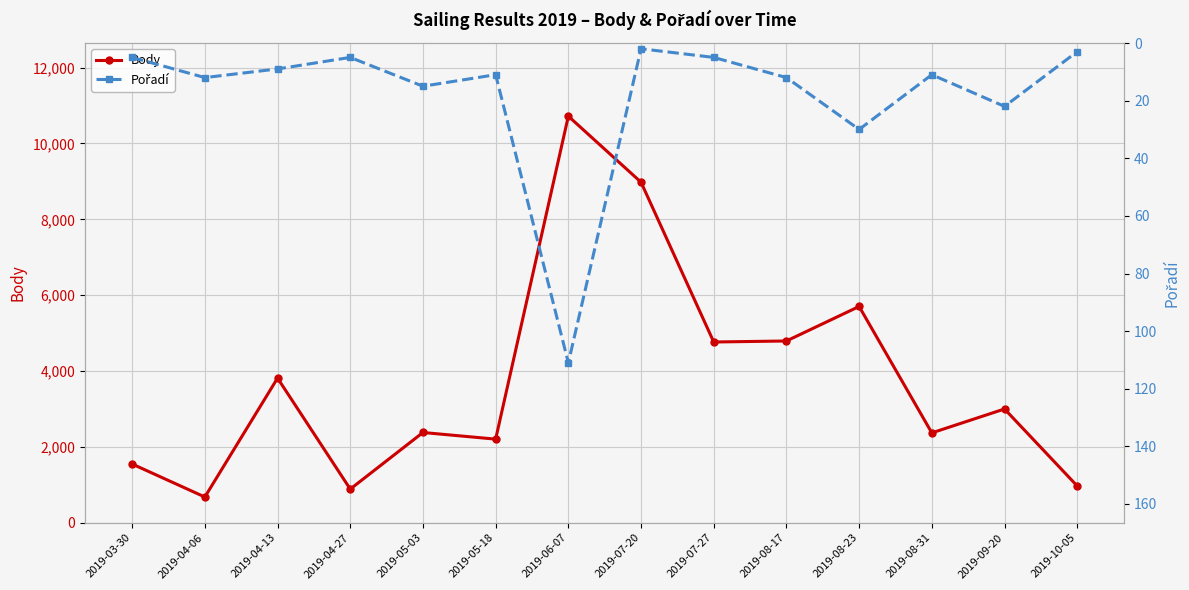

What is the difference between the Pořadí values at 2019-08-31 and 2019-09-20?

11